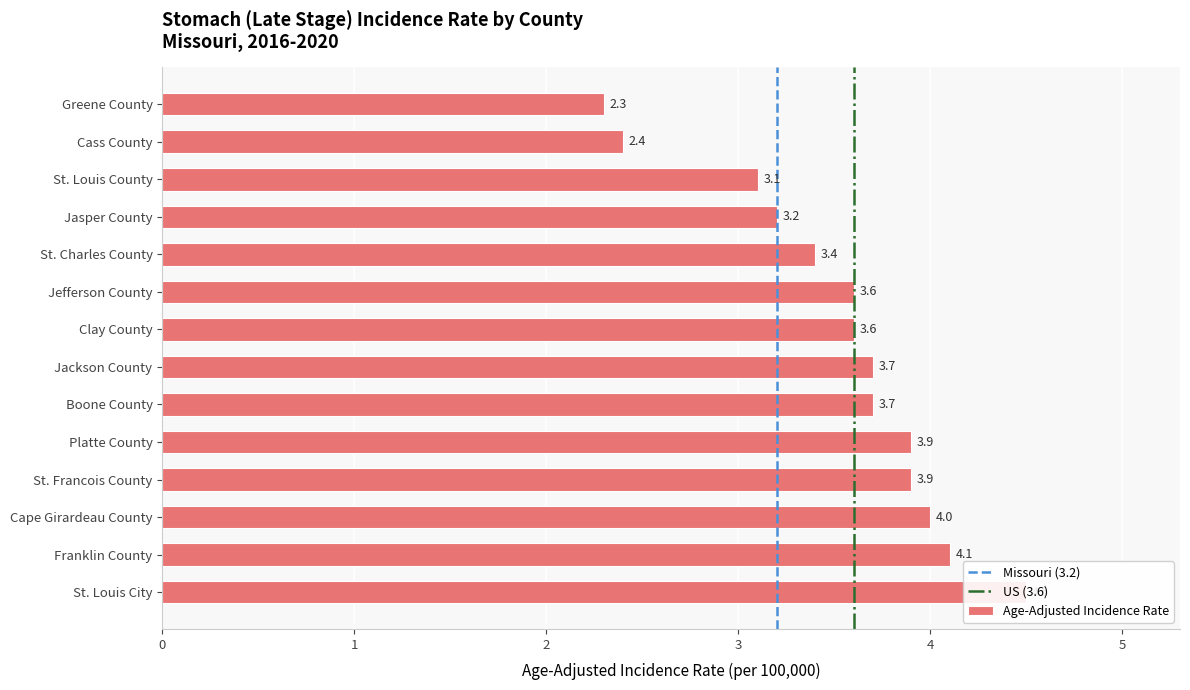

How many data points are above 3?

12